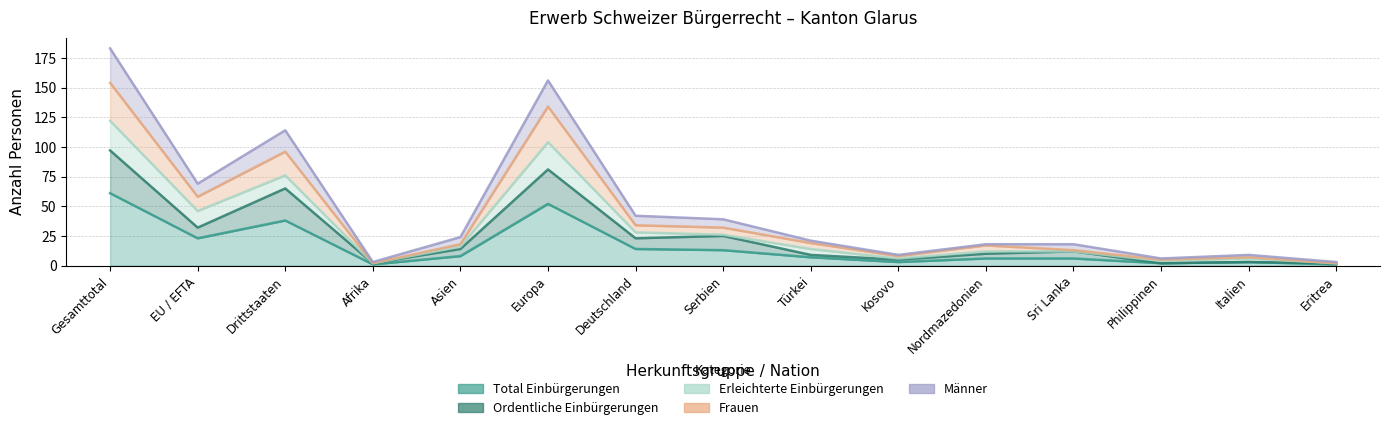

Which category has the lowest value in the Frauen series?

Afrika